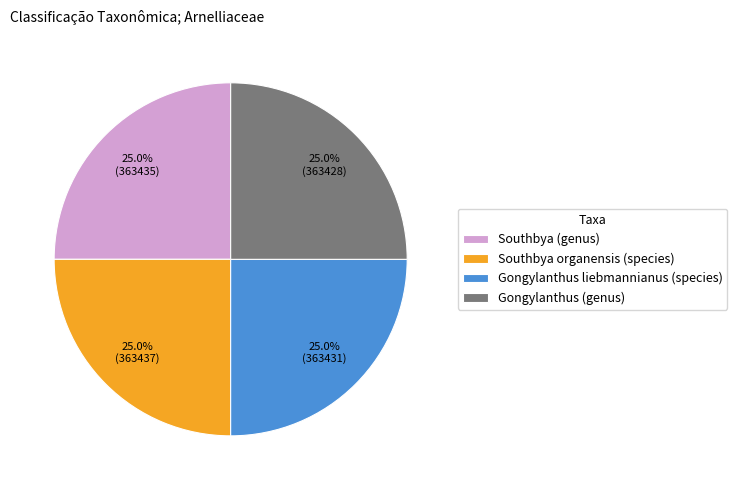

The Southbya (genus) slice represents 25% of the pie. True or false?

True